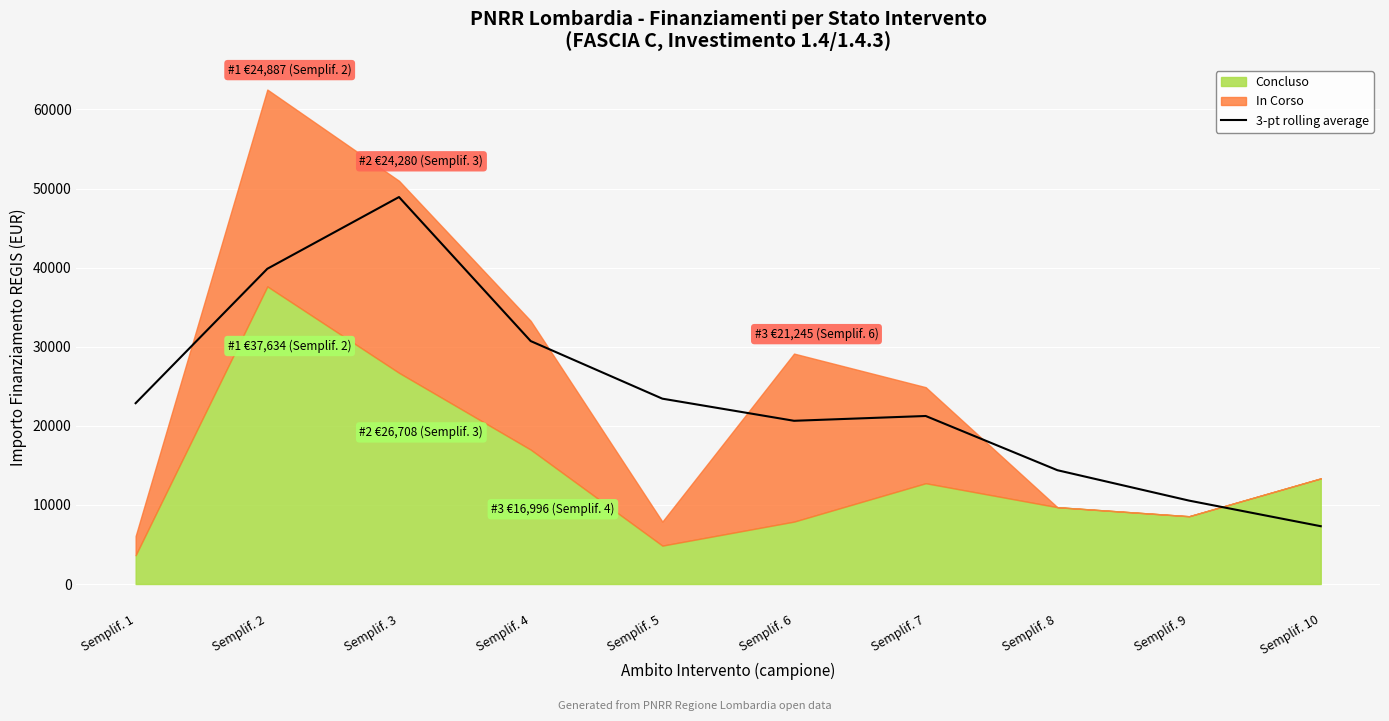

What is the sum of the values at Semplif. 9 and Semplif. 4?

41264.7